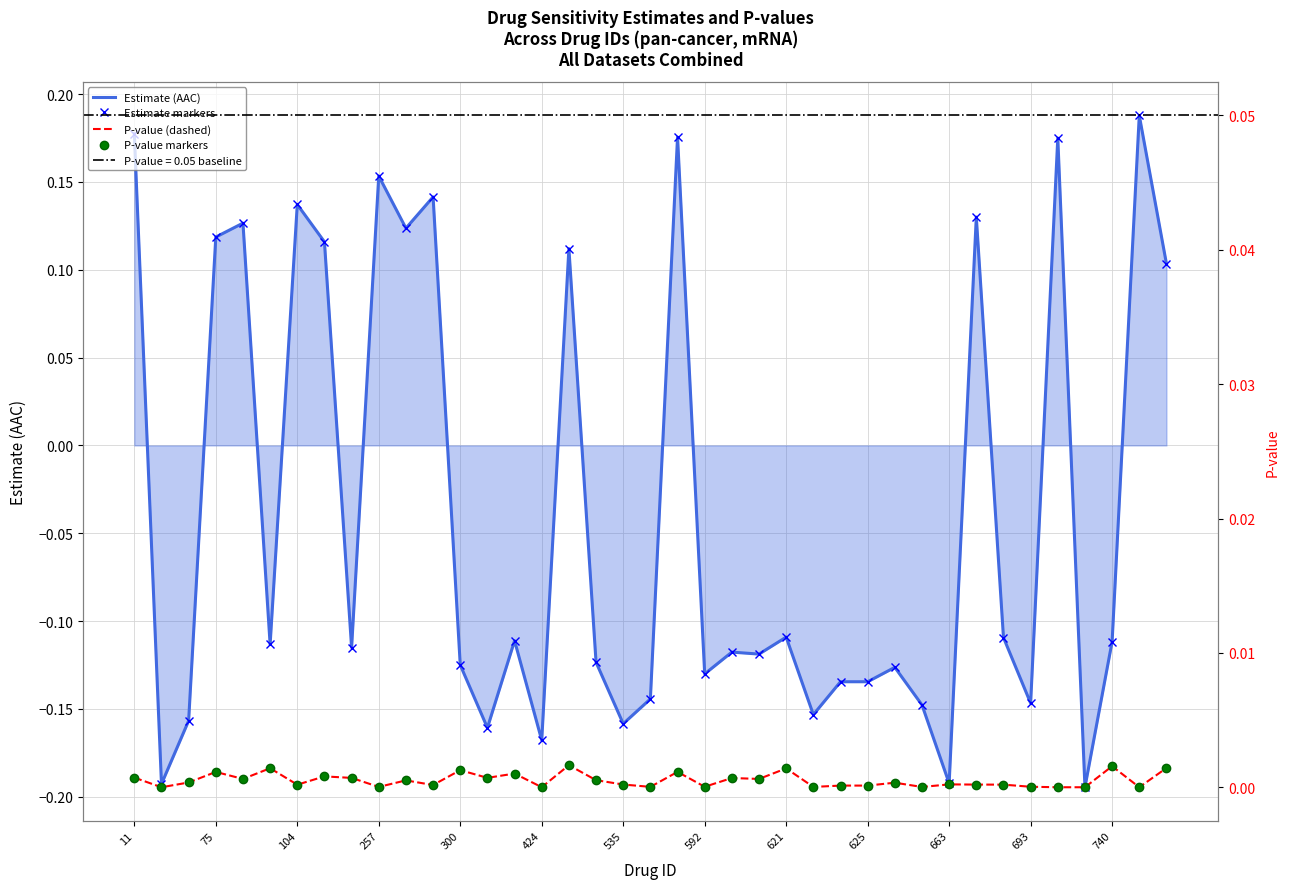

Which has a higher value, 27 or 663?

663